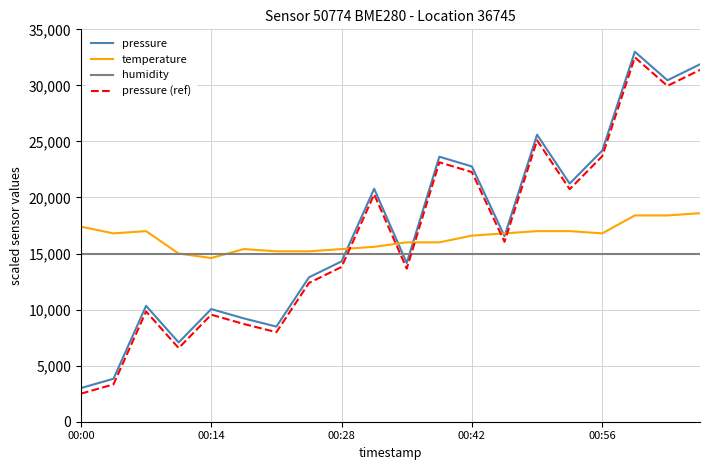

How many categories are shown in the chart?

20